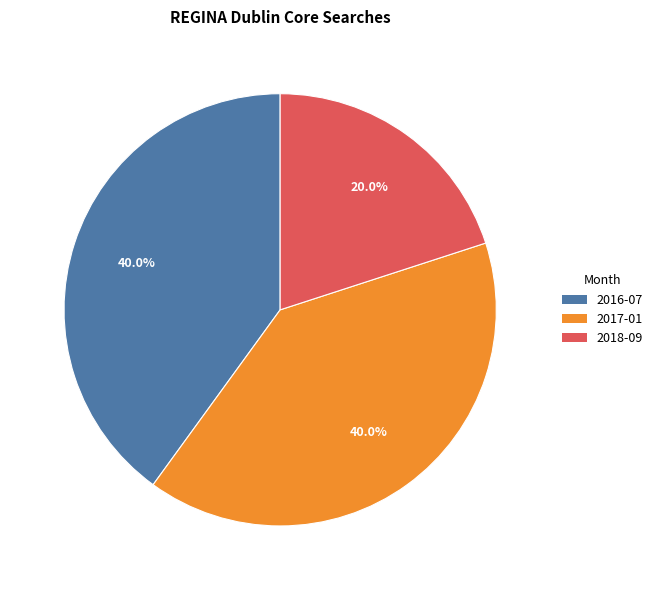

Is 2017-01 the majority of the pie?

No